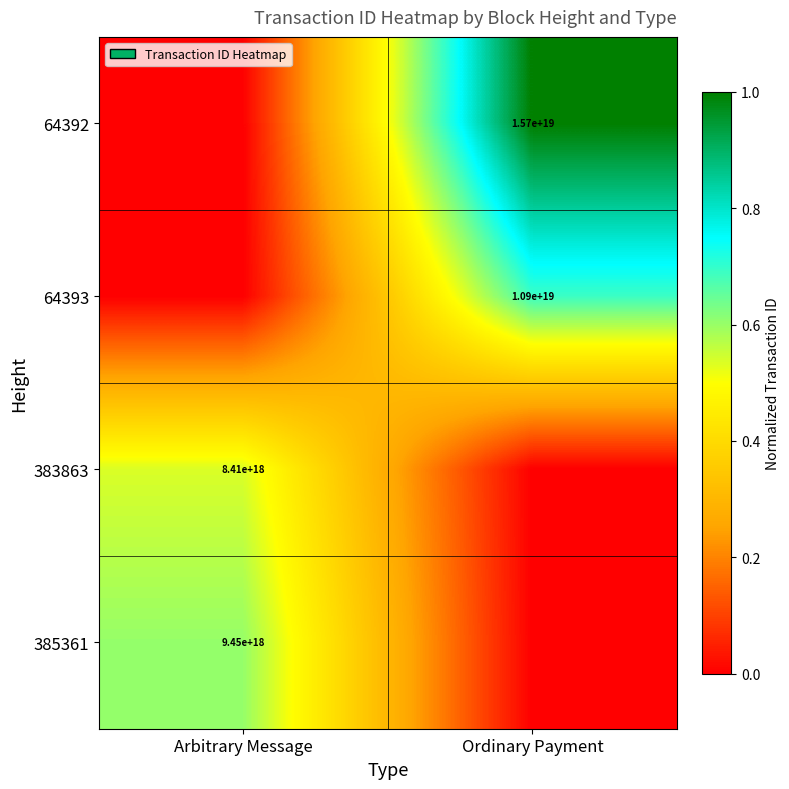

The value of 385361 at Arbitrary Message is 15822464426689374208. True or false?

False